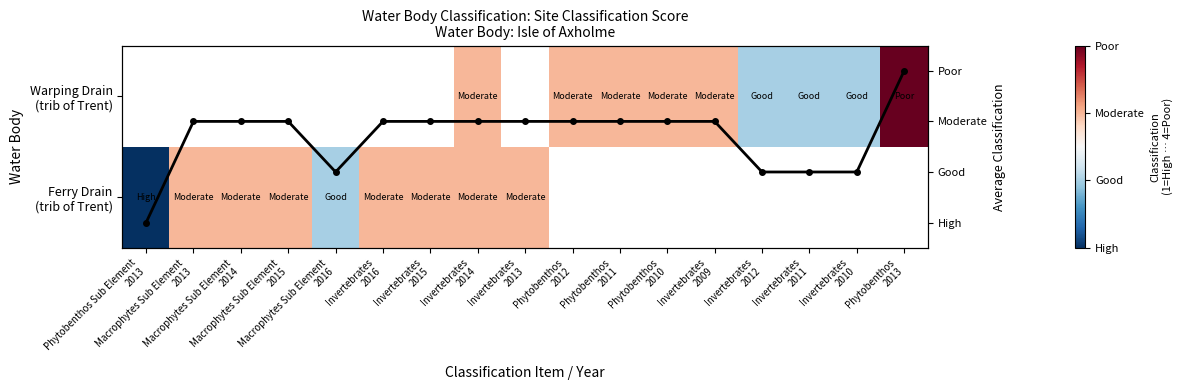

True or false: Avg Classification has a value of 1.4 at Invertebrates
2015.

False